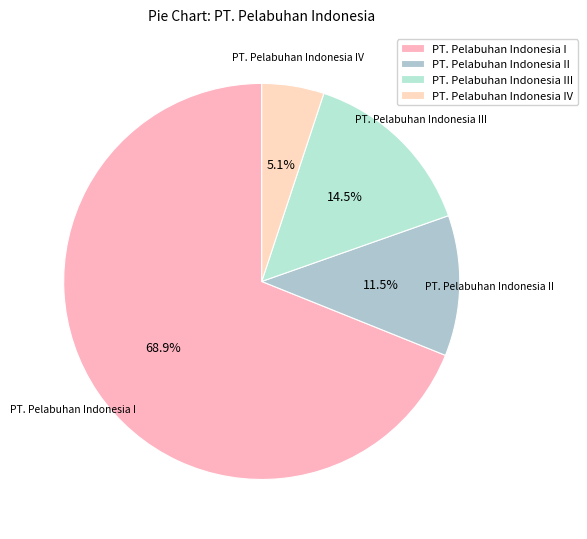

Count the number of slices in the pie.

4